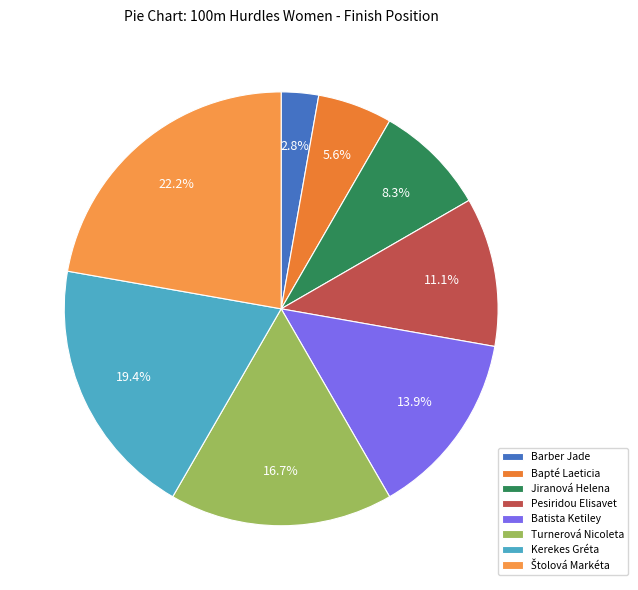

The Batista Ketiley slice represents 23% of the pie. True or false?

False